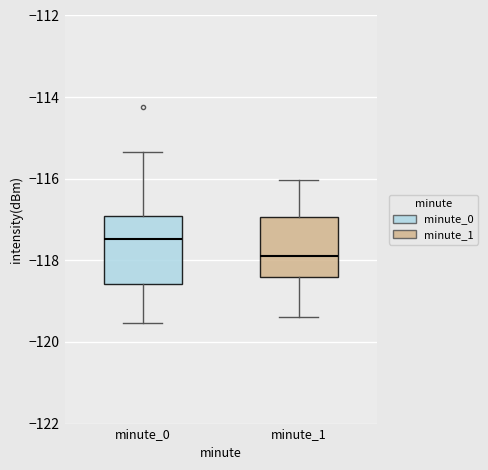

Reading left to right, read every box against the y-axis: the position of its median line, the range the box covers, and the ends of its whiskers. The values are not printed on the chart, so give them approximately, as read against the axis.

minute_0: median -117.4, box -118.6 to -117.0, whiskers -119.6 to -115.4
minute_1: median -117.8, box -118.4 to -117.0, whiskers -119.4 to -116.0